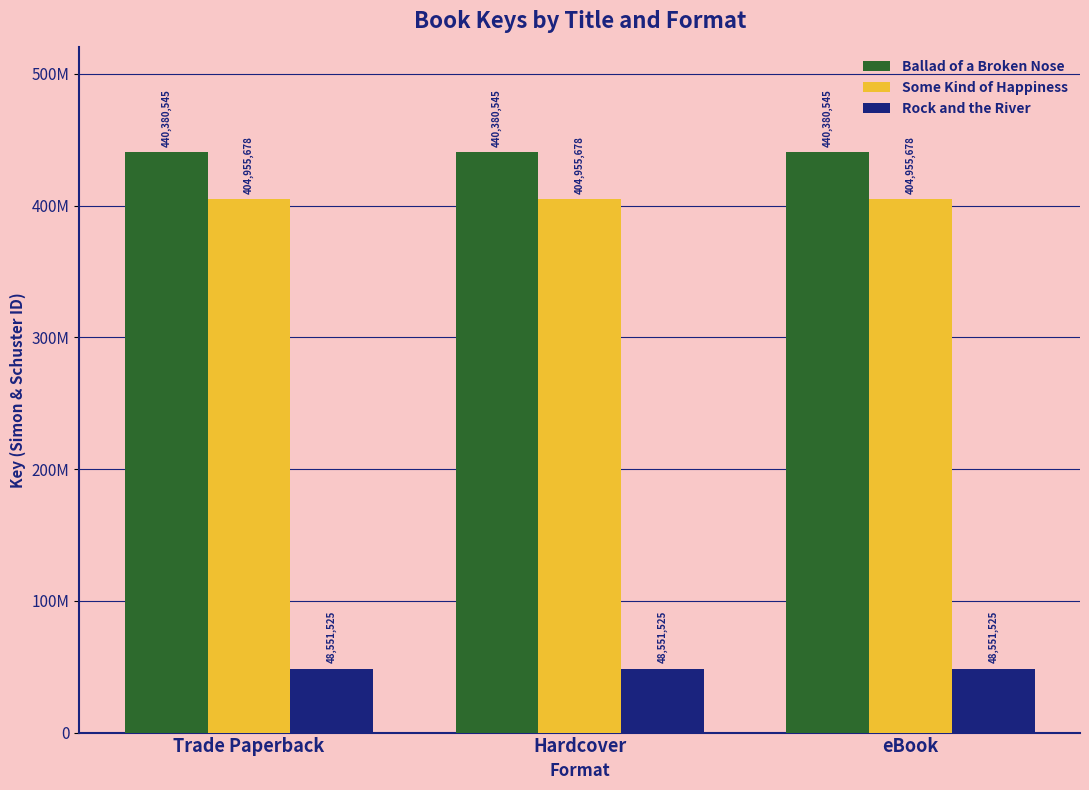

The Some Kind of Happiness series shows 404955678 at Hardcover. True or false?

True